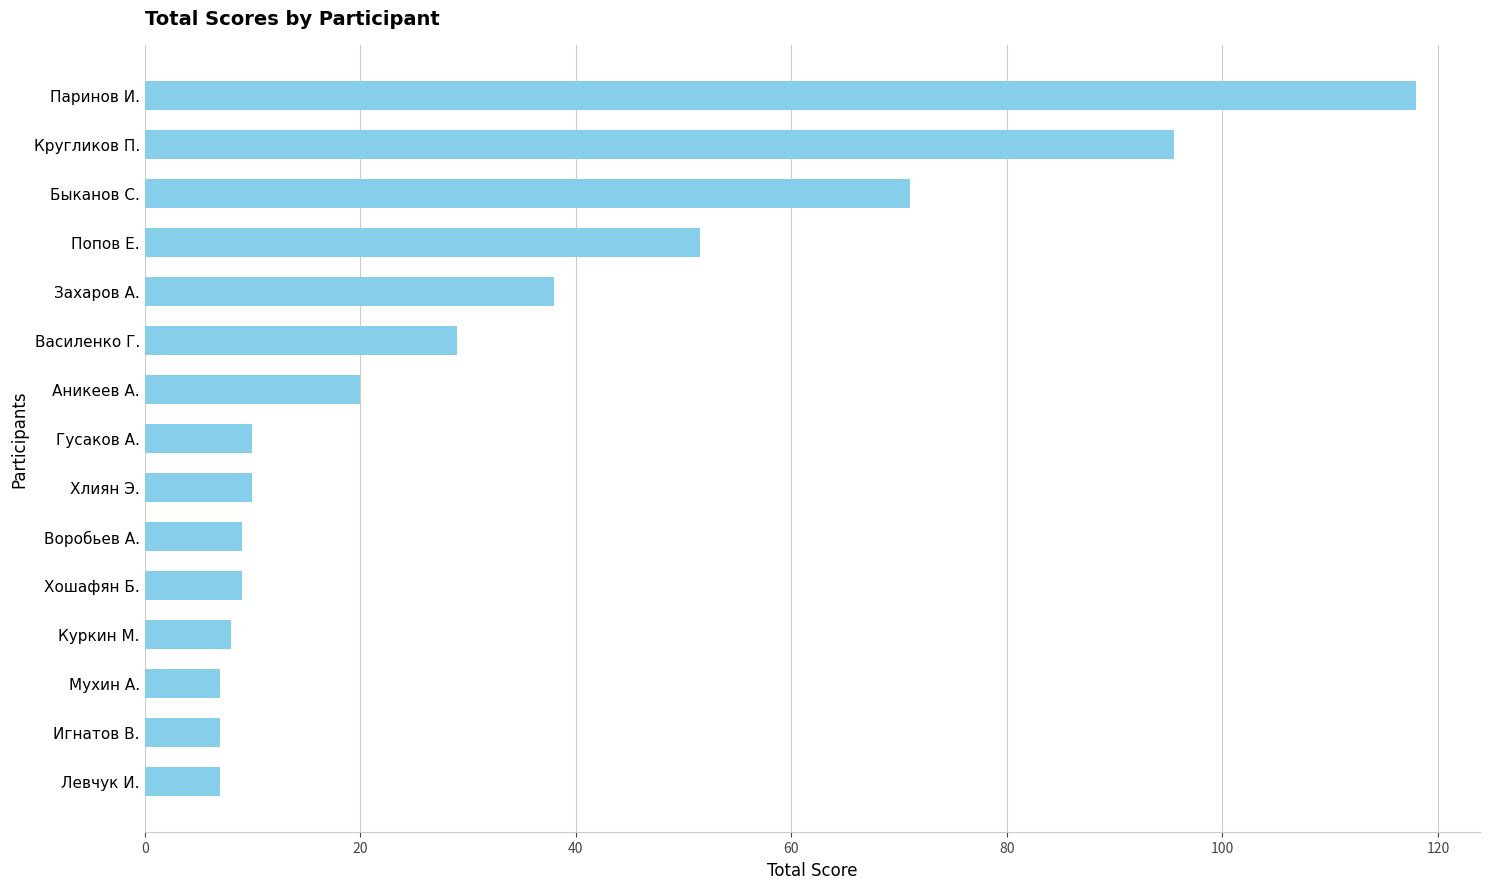

Reading bottom to top, what are all the values shown in this chart?

7.0	7.0	7.0	8.0	9.0	9.0	10.0	10.0	20.0	29.0	38.0	51.5	71.0	95.5	118.0